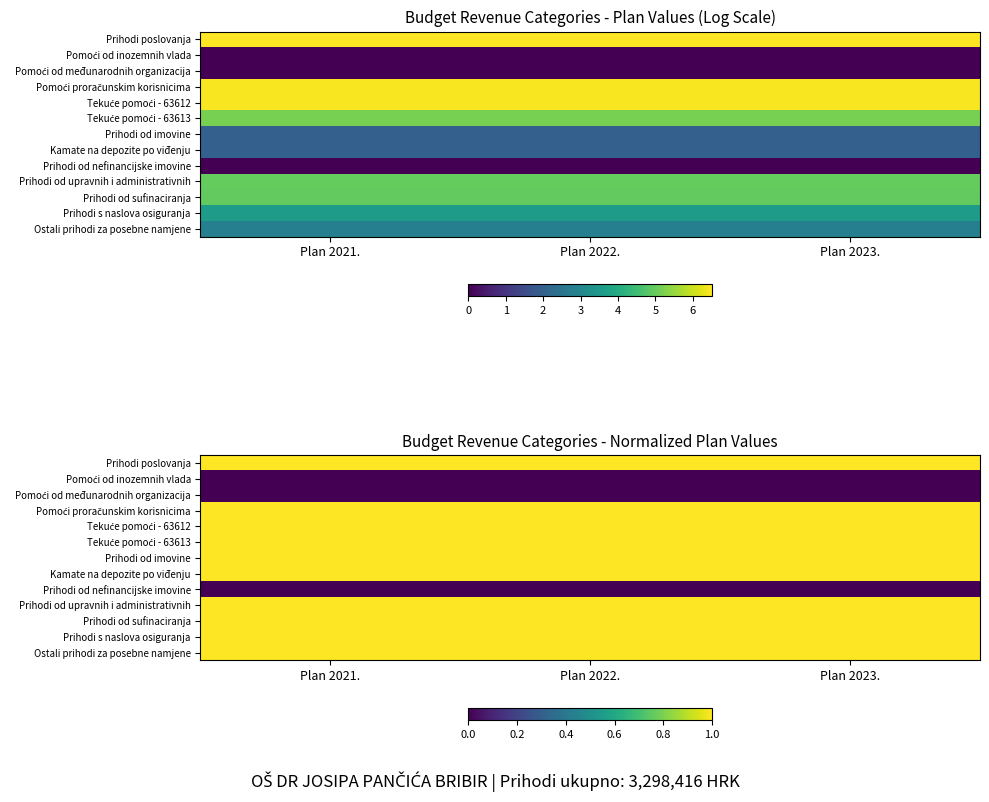

At which category is the sum across all series the highest?

Plan 2021.